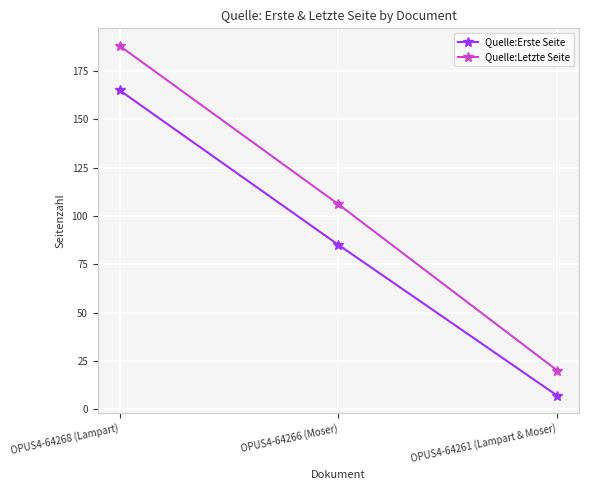

What is the maximum value shown in the chart?

188